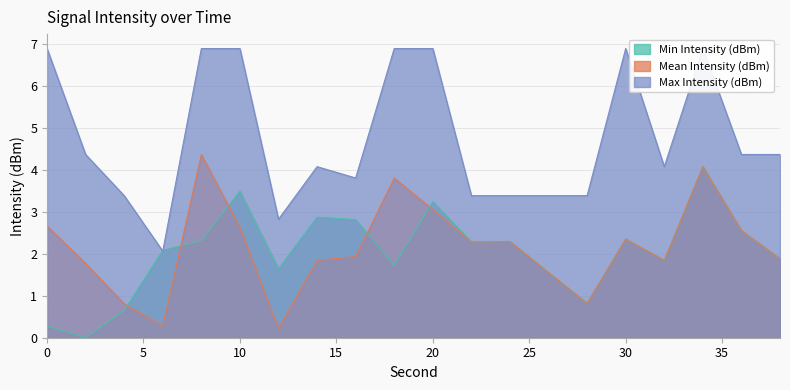

How many interior local valleys does the Min Intensity (dBm) series have?

6